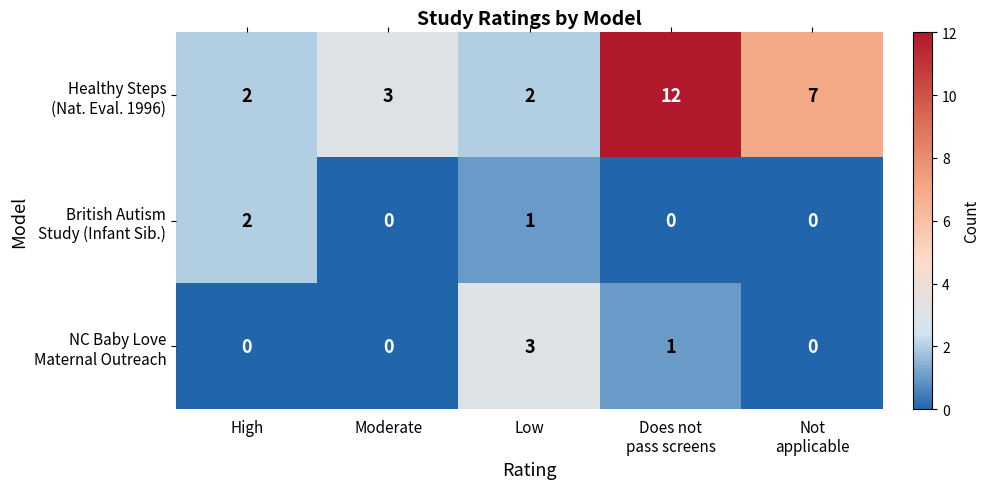

What is the maximum value shown in the chart?

12